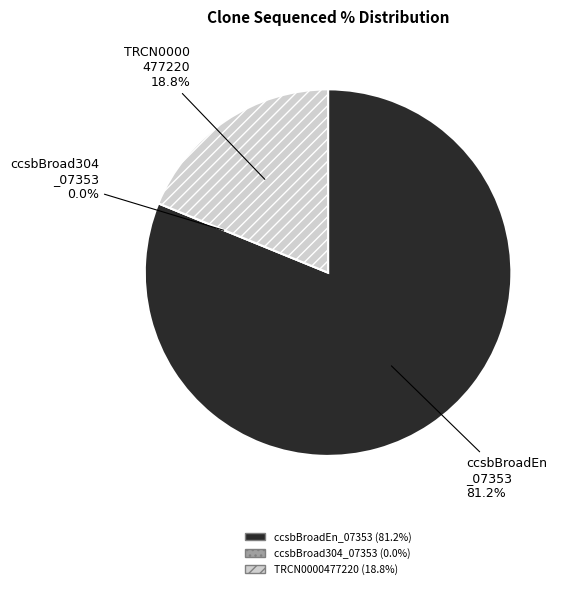

The TRCN0000477220 slice represents 19% of the pie. True or false?

True